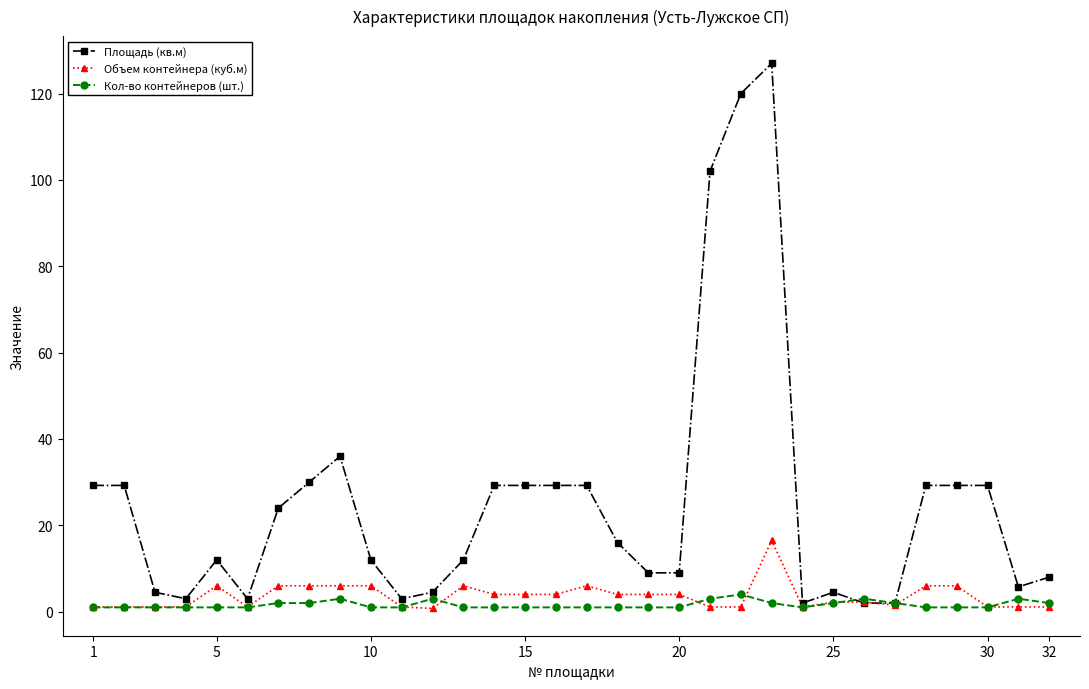

Which series has the largest range (max minus min)?

Площадь (кв.м)